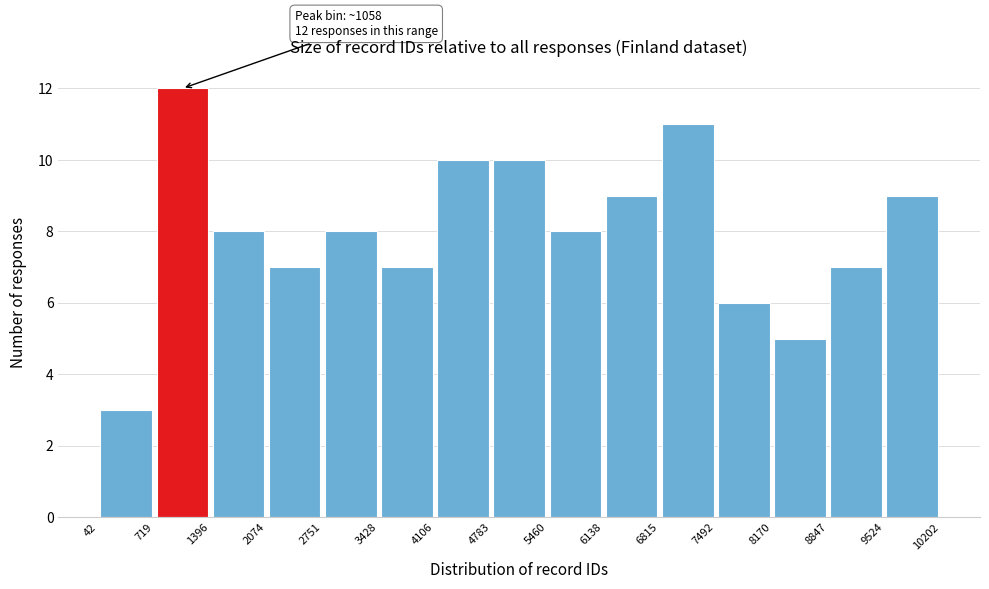

Which range on the x-axis has the tallest bar?

719 to 1396